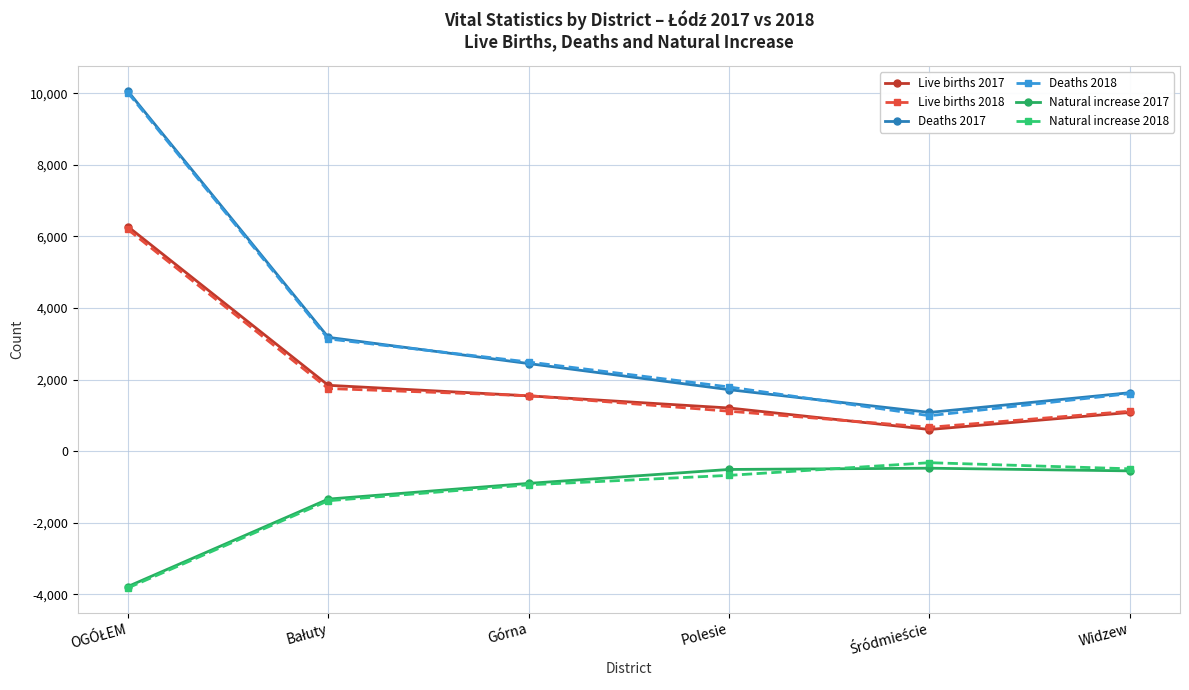

True or false: Natural increase 2018 has more than 2 points higher than both neighbors.

False